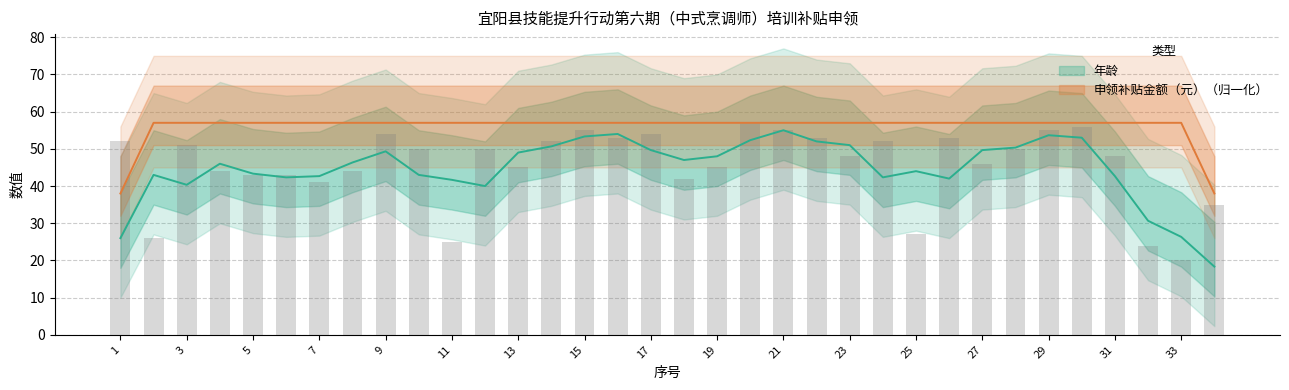

What is the difference between the maximum and minimum values?

37